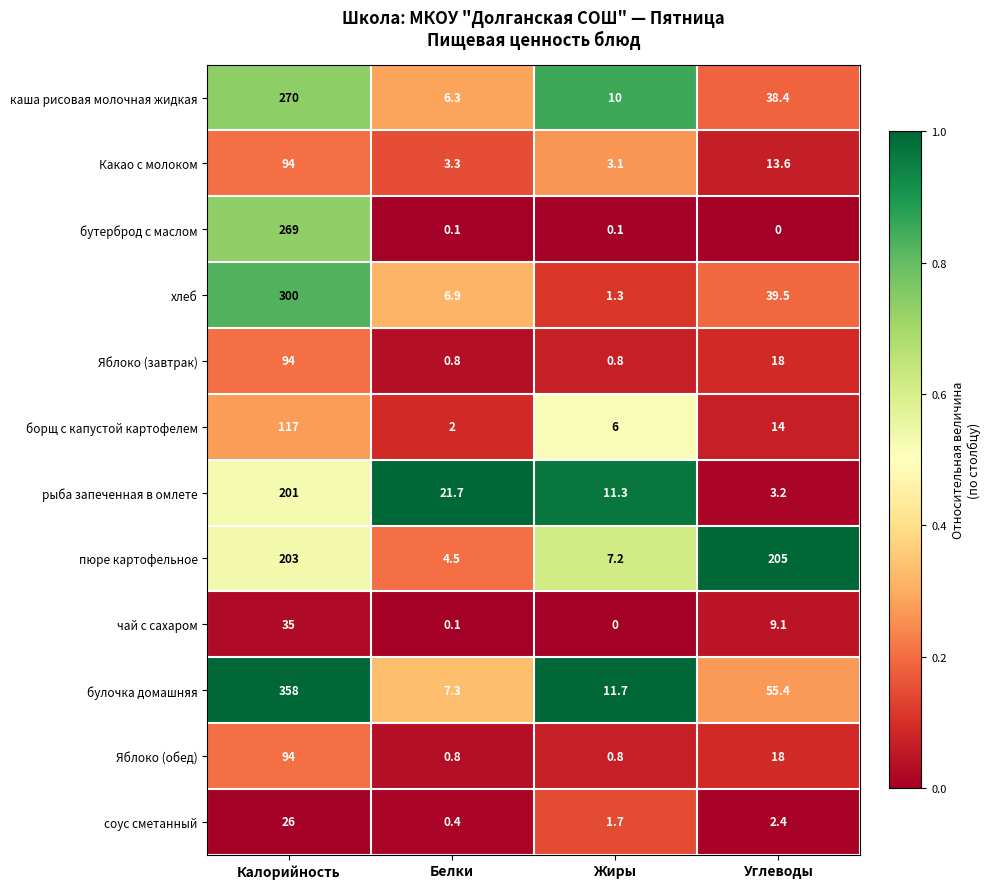

At how many categories does at least one series exceed 0?

4